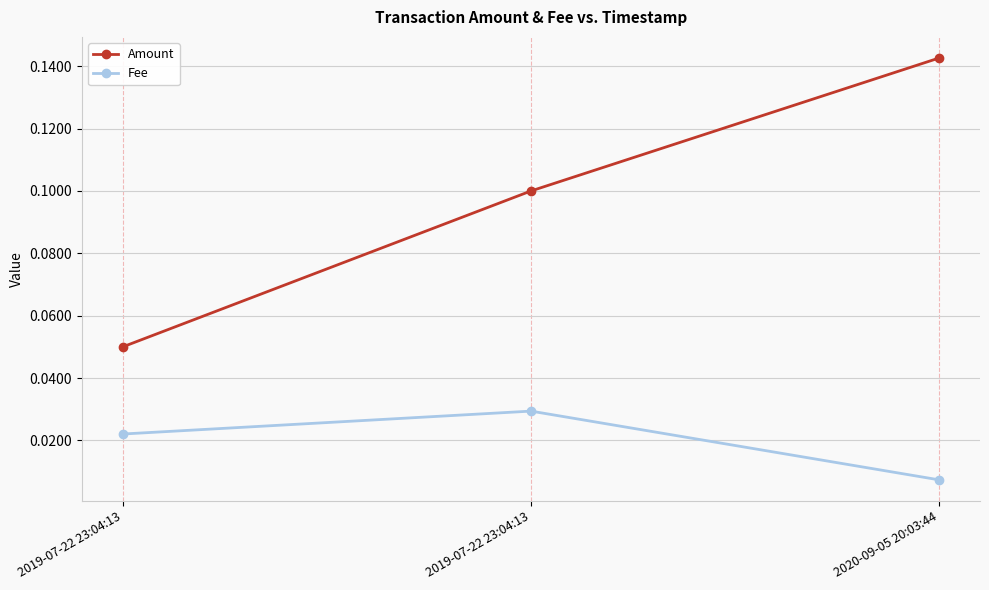

At how many categories does at least one series exceed 0?

3